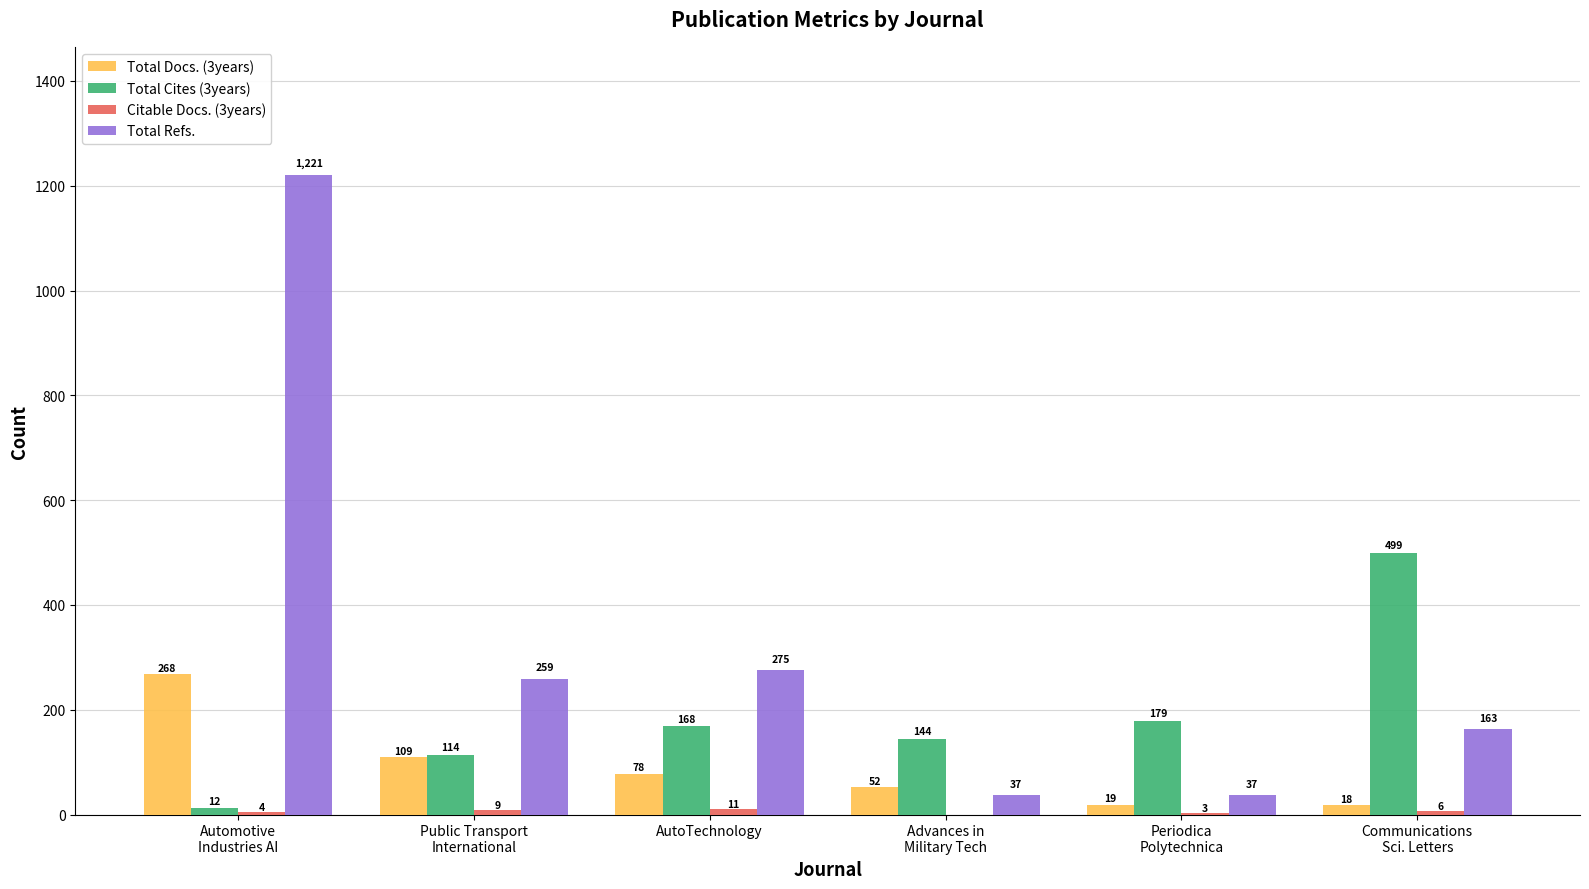

The value of Total Cites (3years) at AutoTechnology is 58. True or false?

False